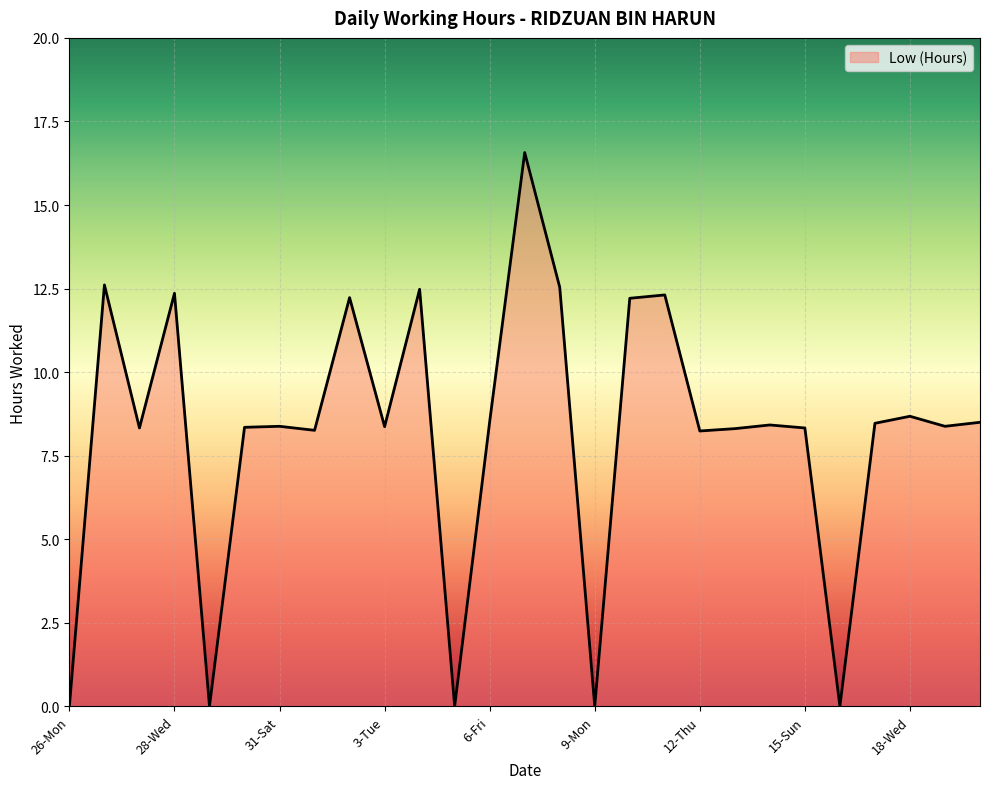

What is the maximum value shown in the chart?

16.6